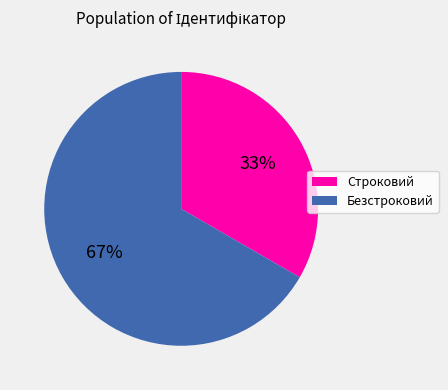

The Безстроковий slice represents 67% of the pie. True or false?

True